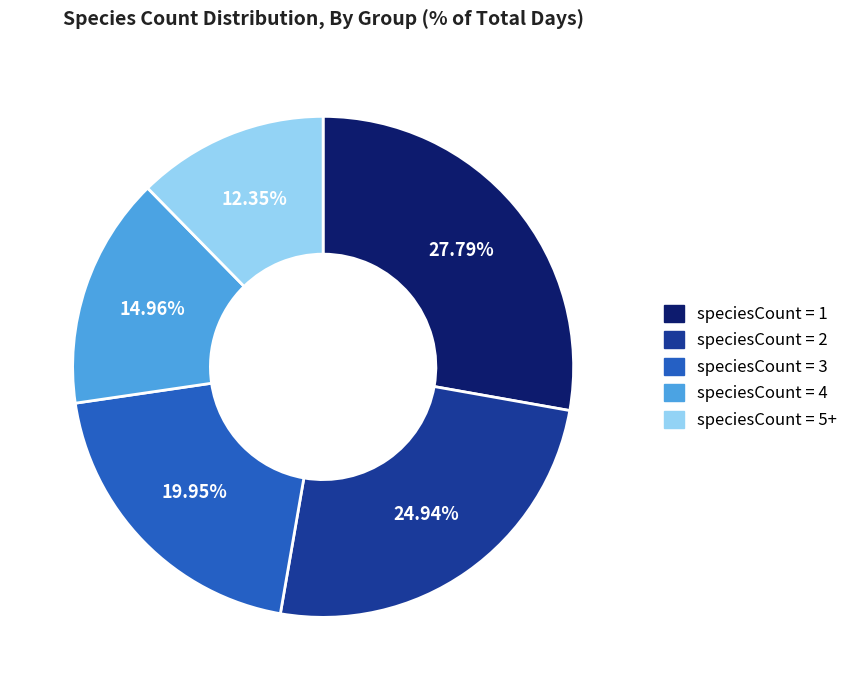

Does any single category account for the majority?

No